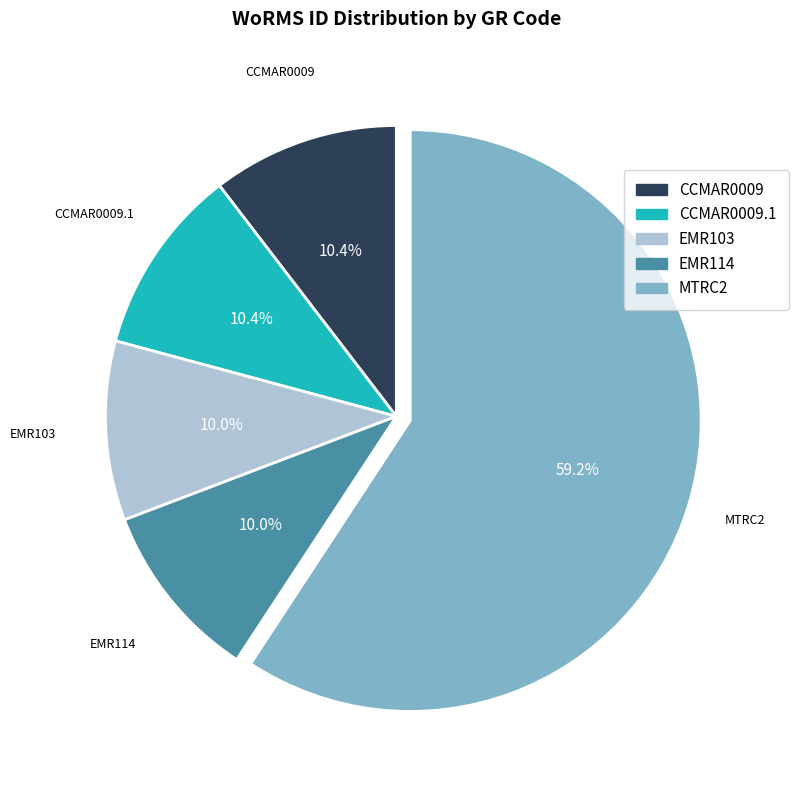

Is there a majority slice in this chart?

Yes